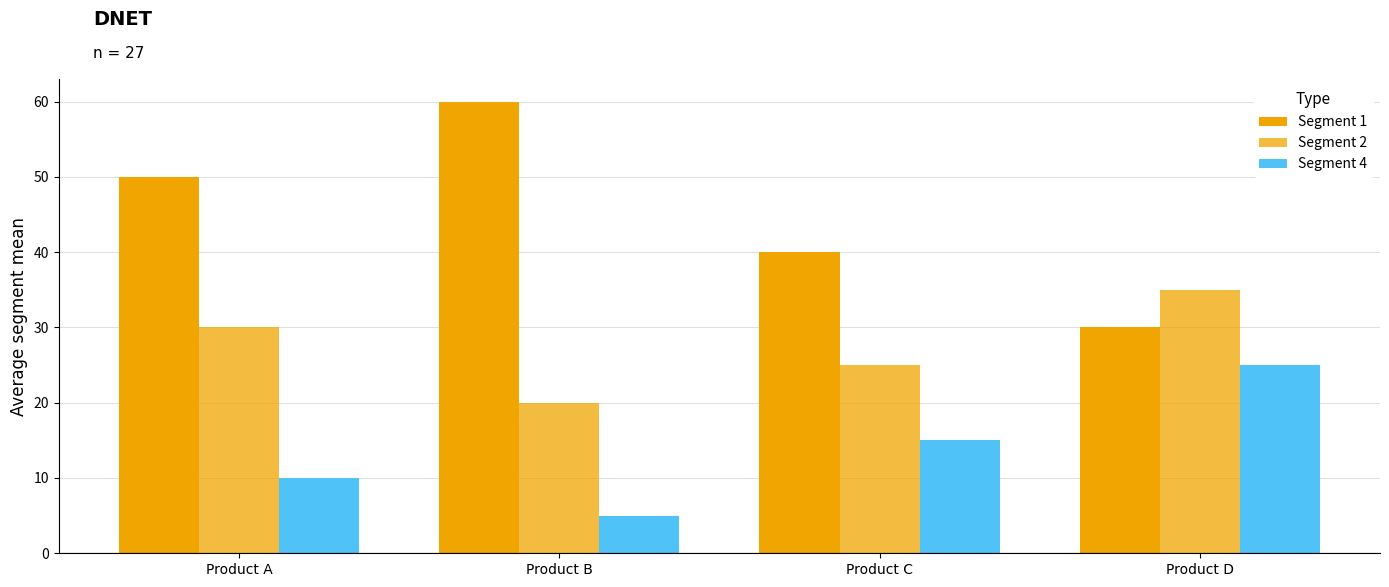

Count the number of categories in the chart.

4